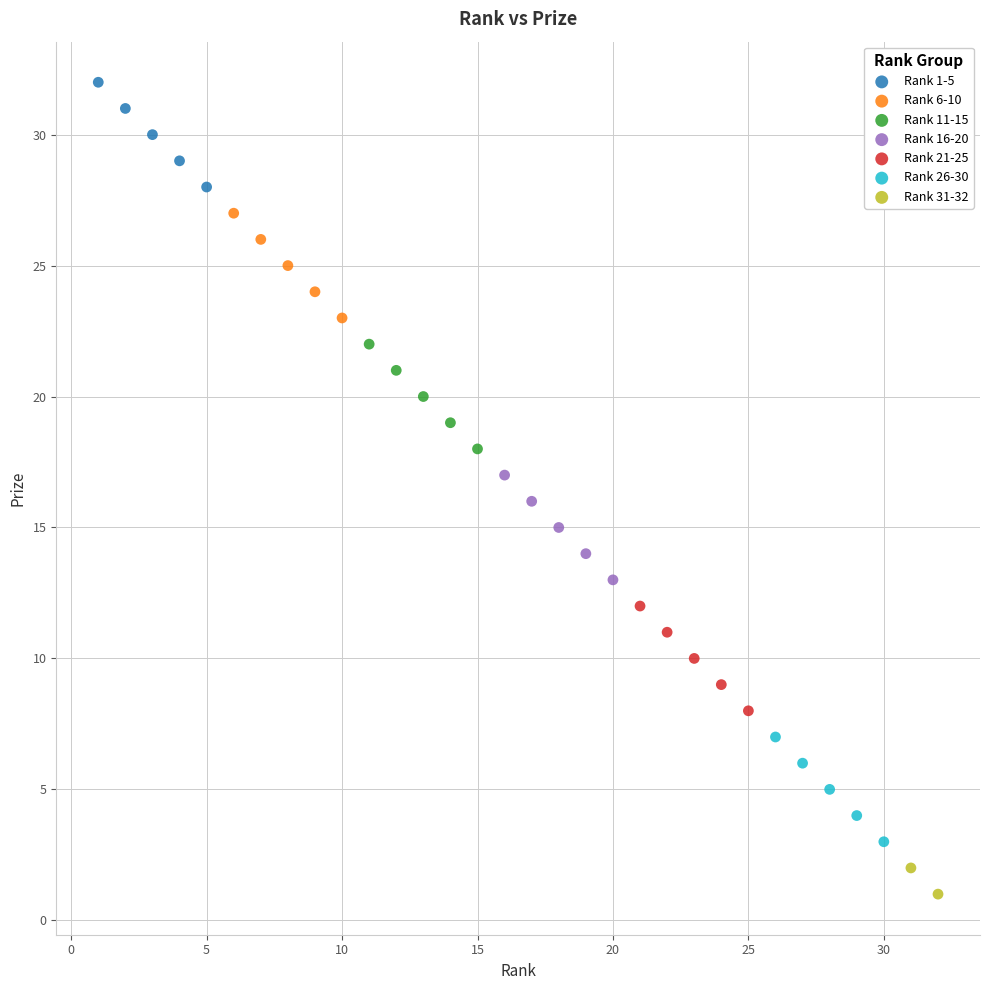

What are all the series names shown in the legend?

Rank 1-5, Rank 6-10, Rank 11-15, Rank 16-20, Rank 21-25, Rank 26-30, Rank 31-32